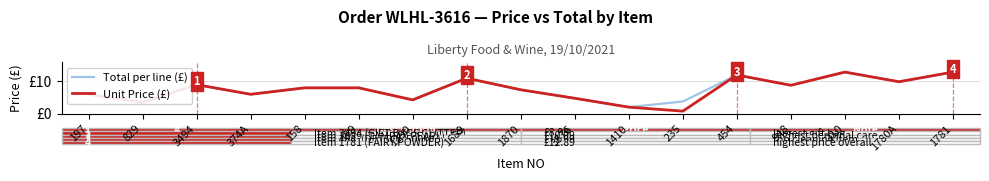

At which category is the sum across all series the highest?

110